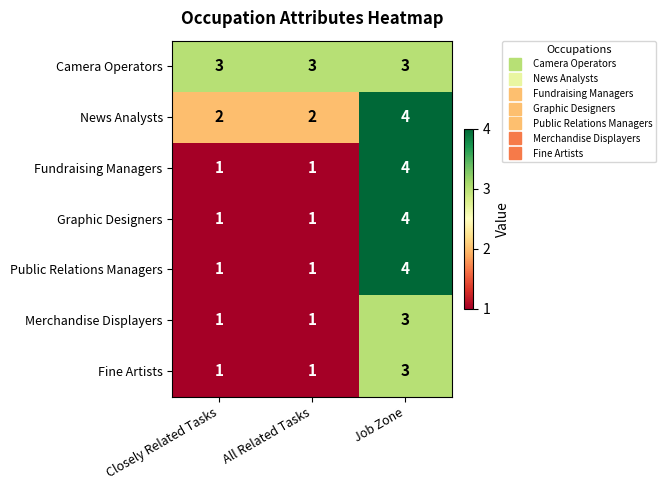

Reading right to left, extract all data points from this chart.

Camera Operators: 3	3	3
News Analysts: 4	2	2
Fundraising Managers: 4	1	1
Graphic Designers: 4	1	1
Public Relations Managers: 4	1	1
Merchandise Displayers: 3	1	1
Fine Artists: 3	1	1